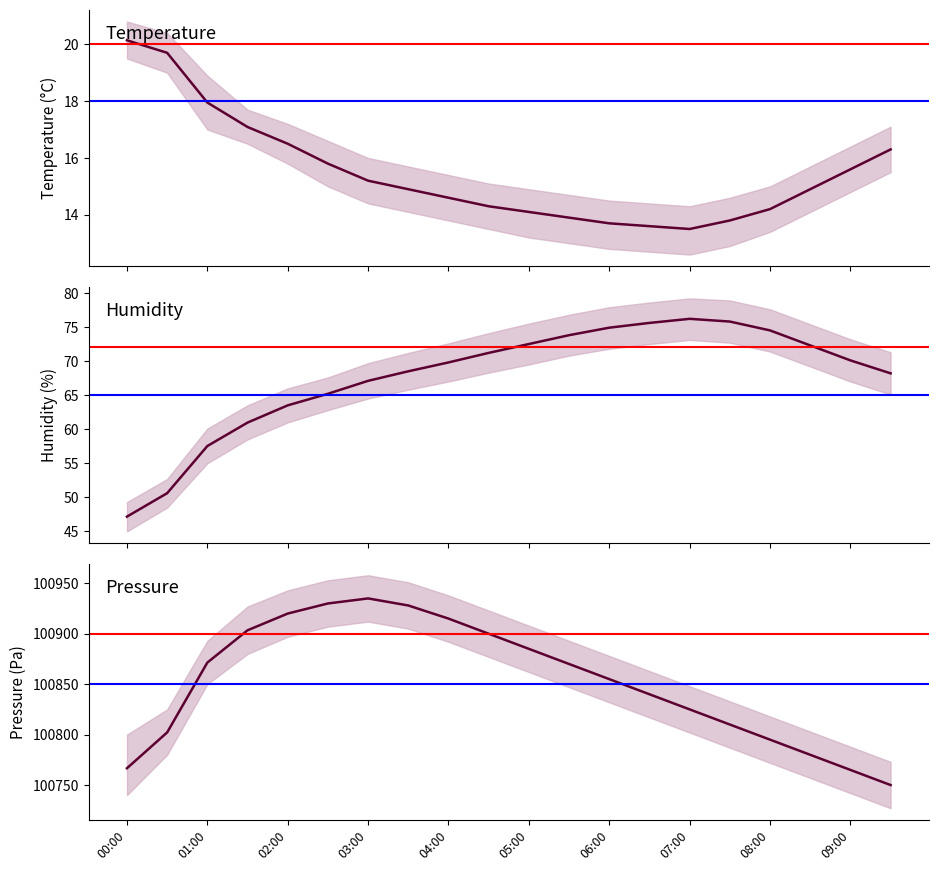

What value does the pressure_norm series have at 05:30?

100870.0